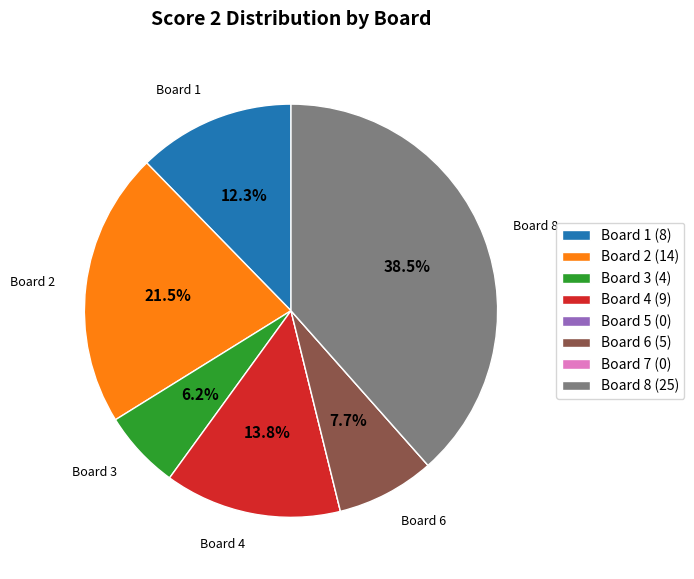

What is the ratio of the value at Board 4 (9) to the value at Board 6 (5)?

1.8